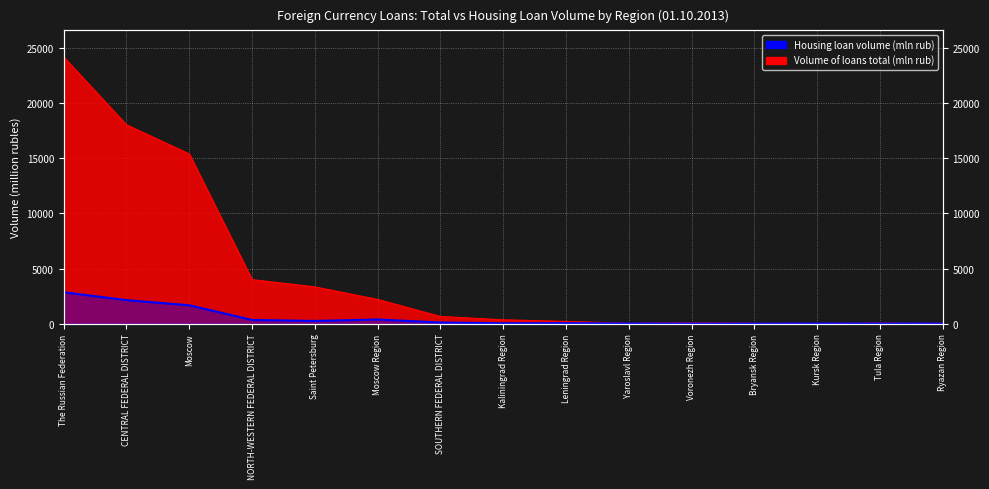

Where is Housing loan volume (mln rub) nearest to the value 1426?

Moscow